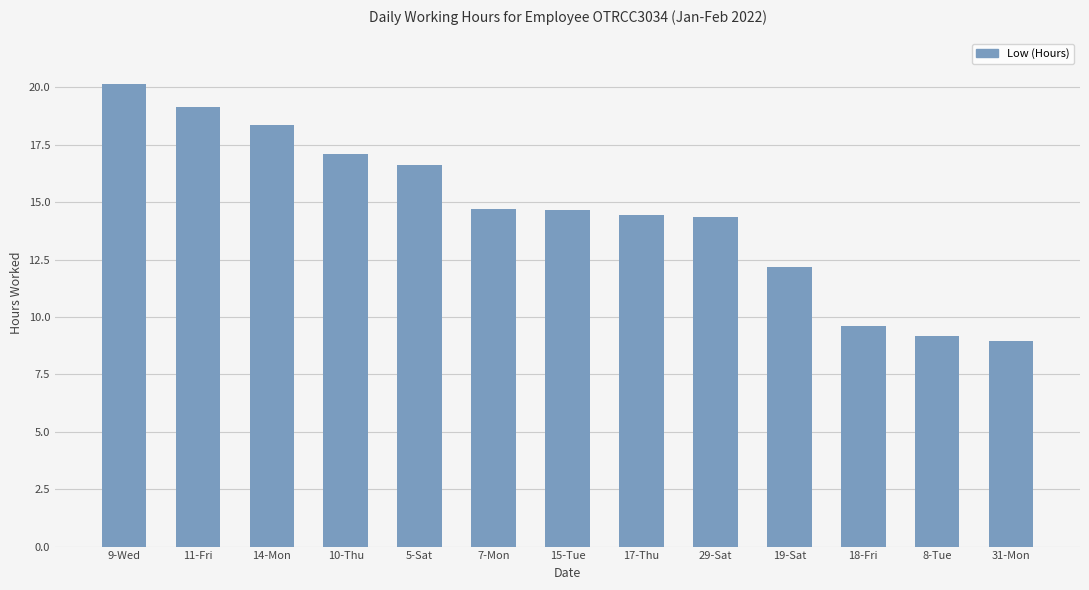

Between 5-Sat and 29-Sat, which is larger?

5-Sat